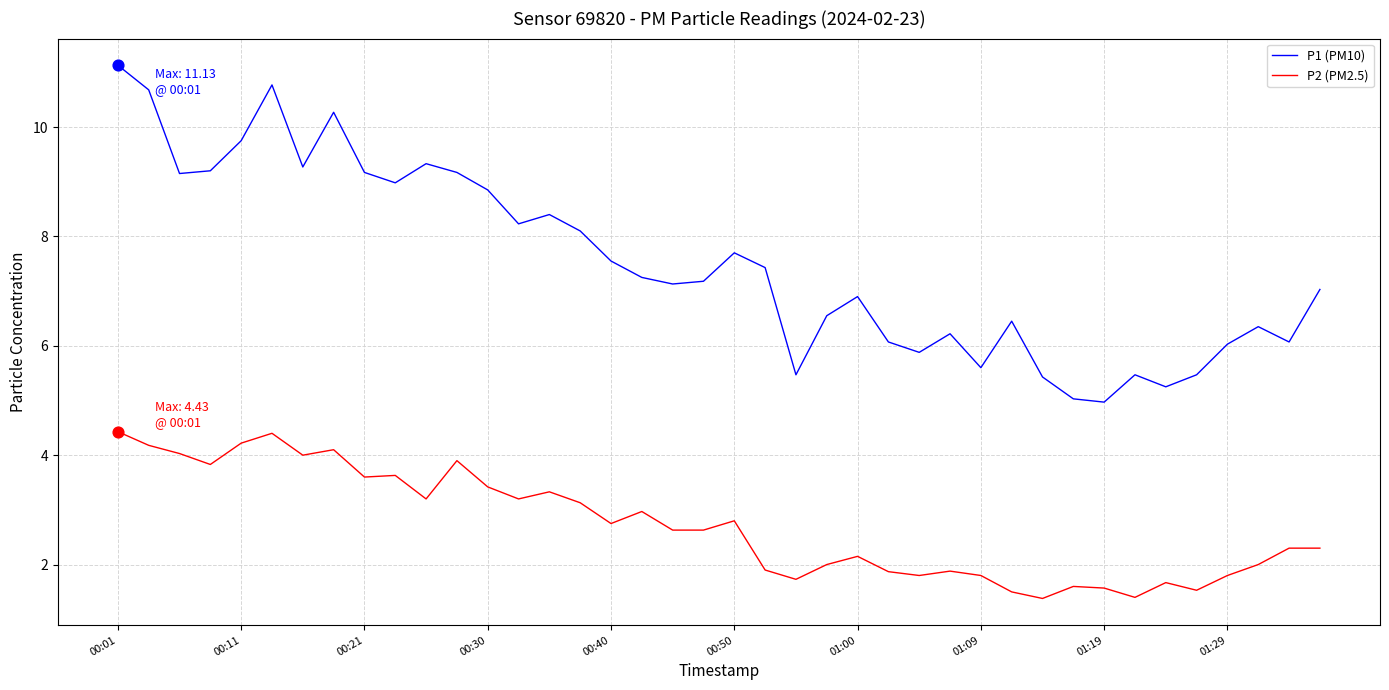

Which series has the largest total across all categories?

P1 (PM10)